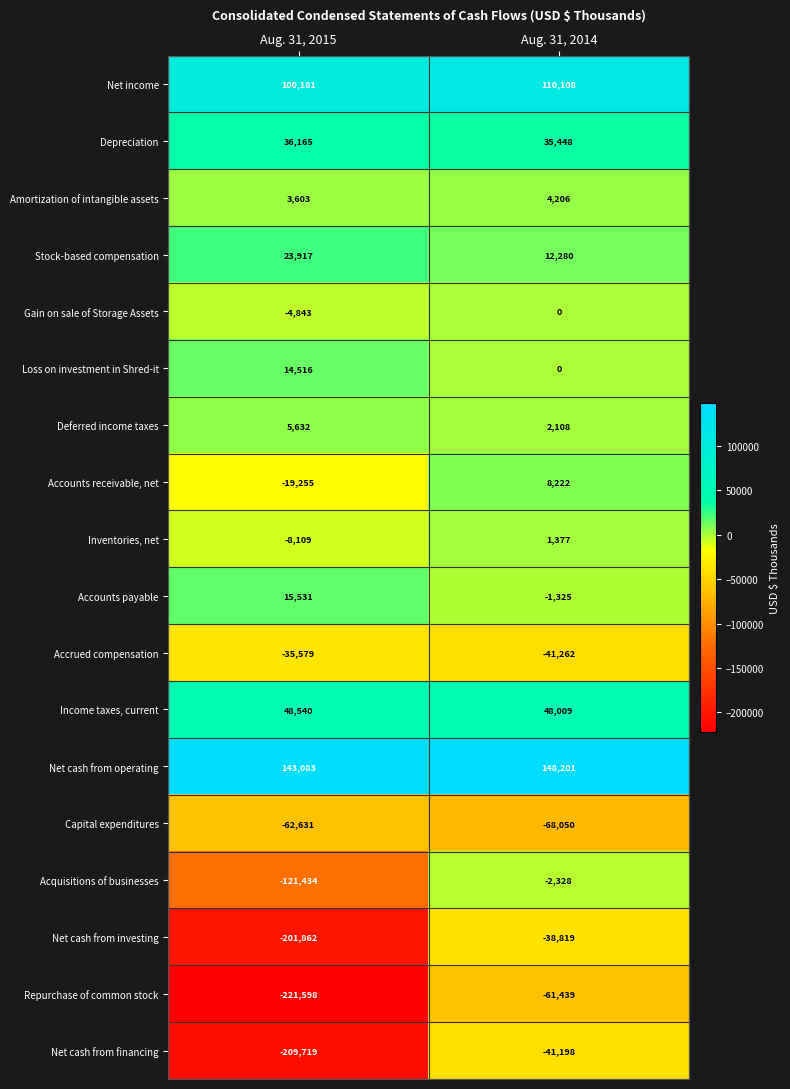

How many negative values does the Gain on sale of Storage Assets series have?

1